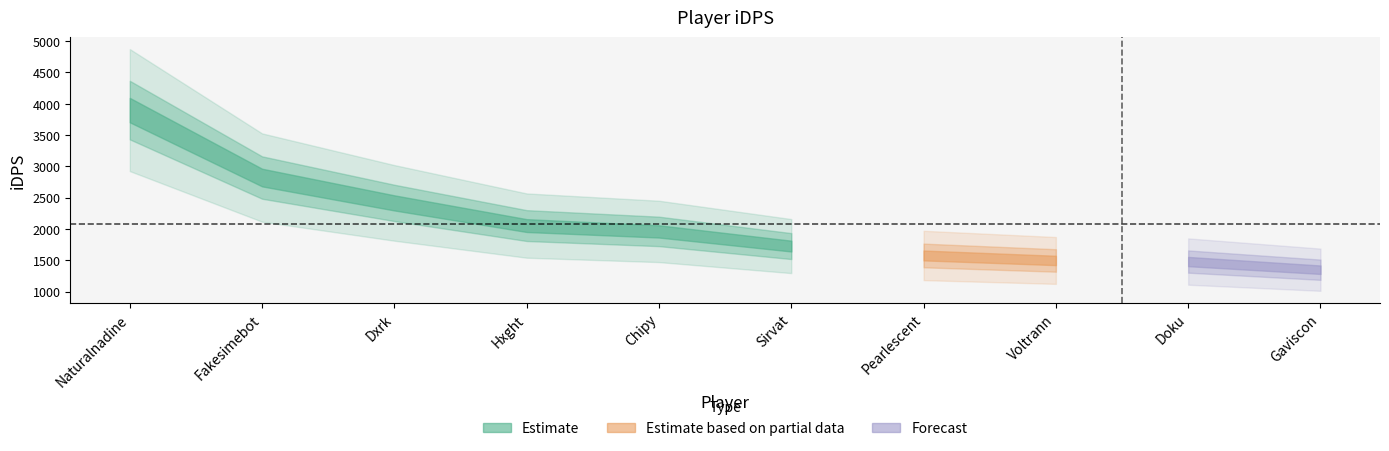

Rank the categories by value from lowest to highest.

Gaviscon, Doku, Voltrann, Pearlescent, Sirvat, Chipy, Hxght, Dxrk, Fakesimebot, Naturalnadine